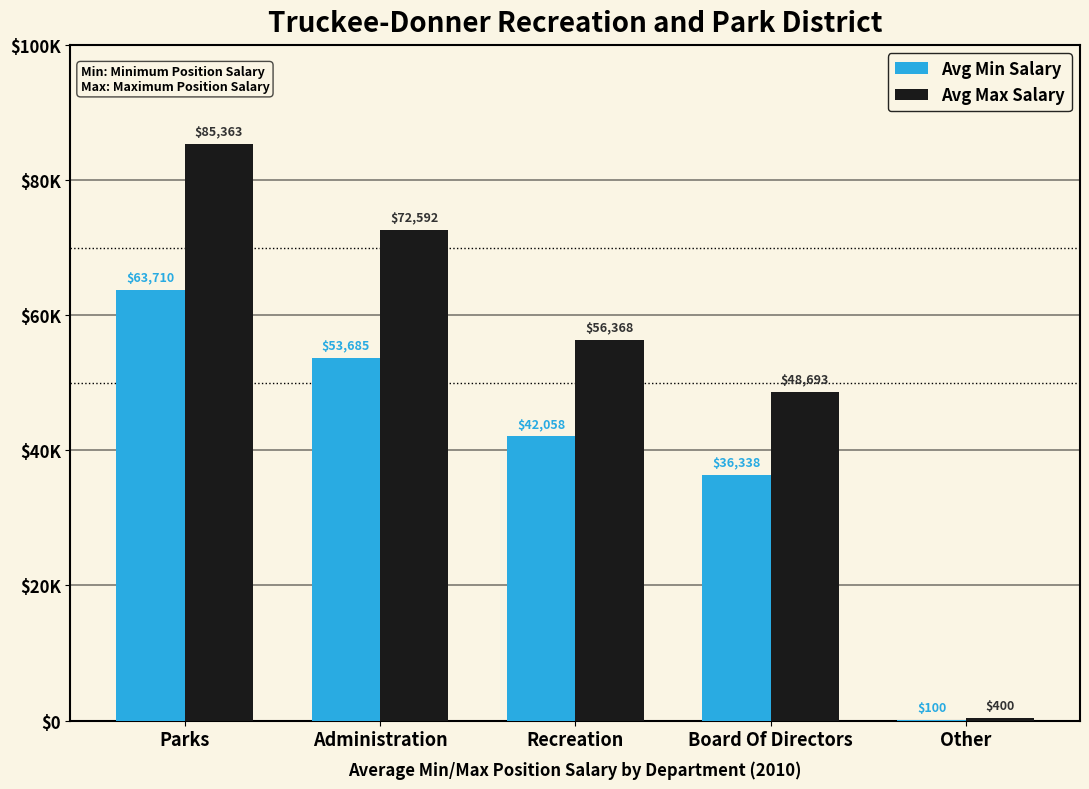

Are the bars horizontal?

No